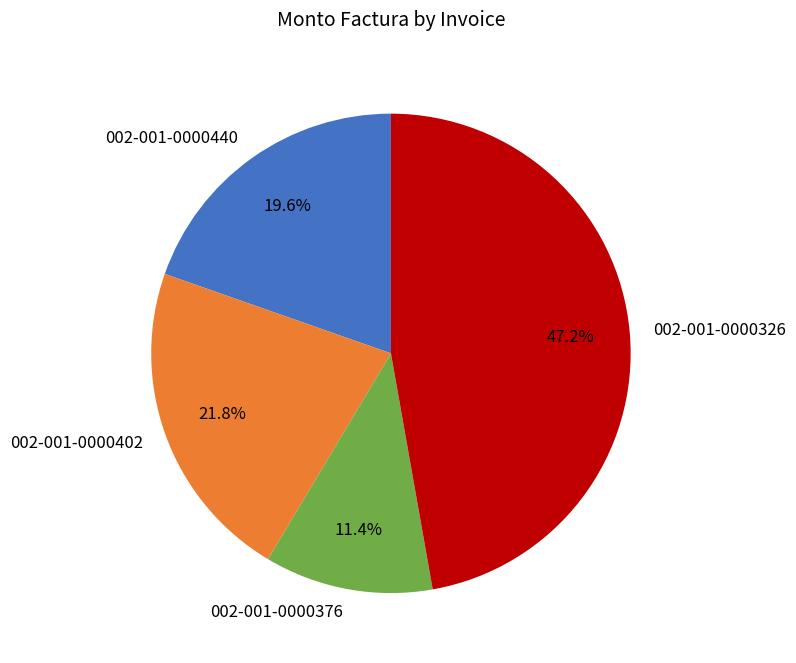

What percentage is NOT represented by 002-001-0000326?

52.8%